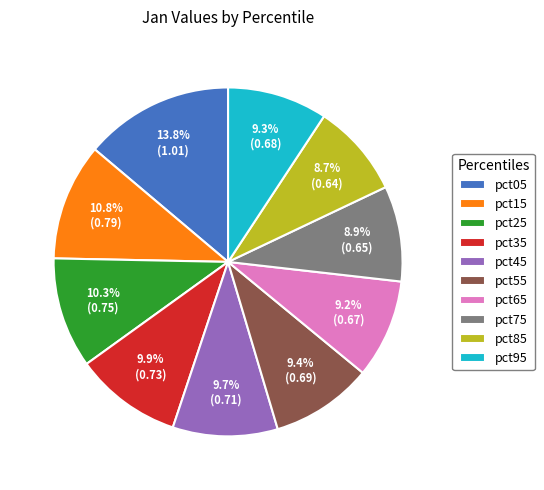

How many slices are in this pie chart?

10